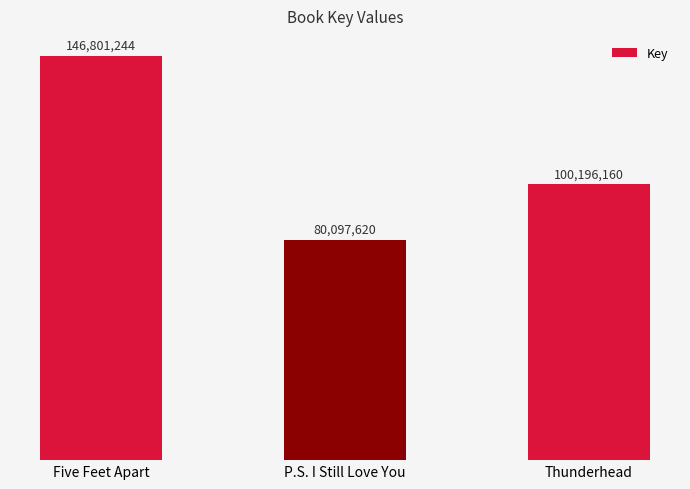

How many values are below 100196160?

1